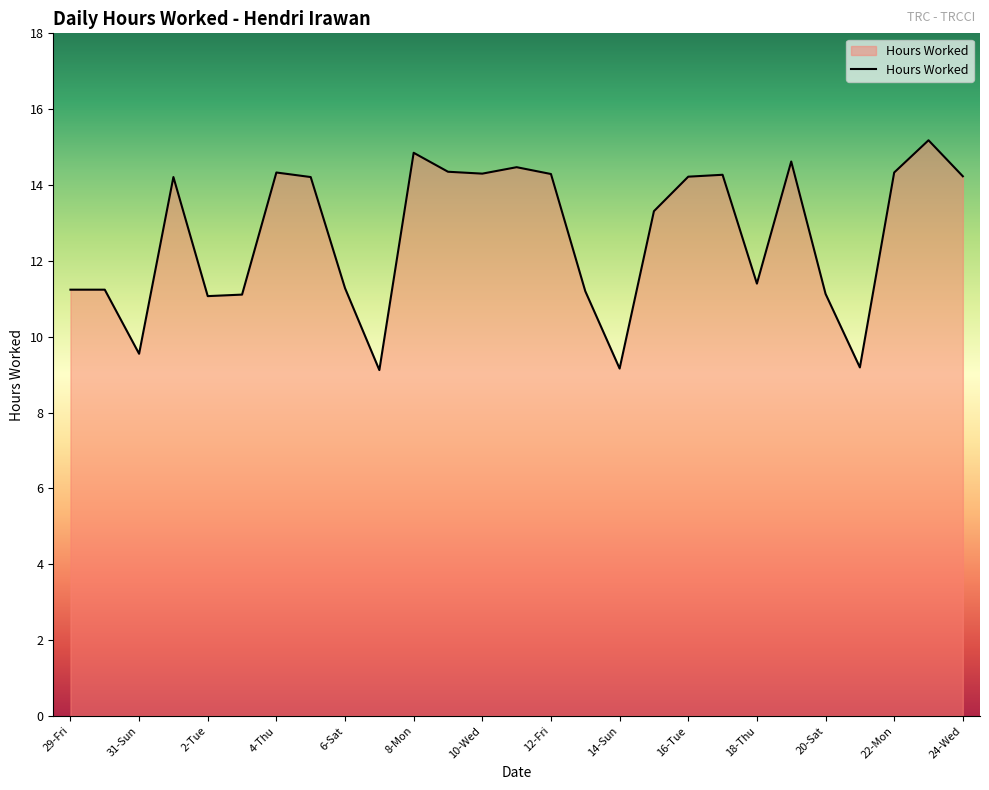

What is the smallest value displayed?

9.1